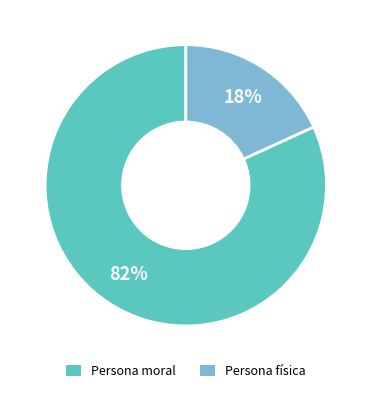

Is there any slice that represents more than half of the pie?

Yes